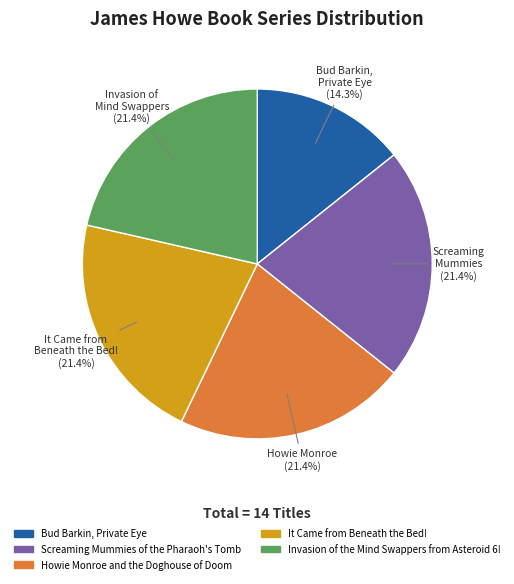

How much of the chart is everything except It Came from Beneath the Bed!?

78.6%